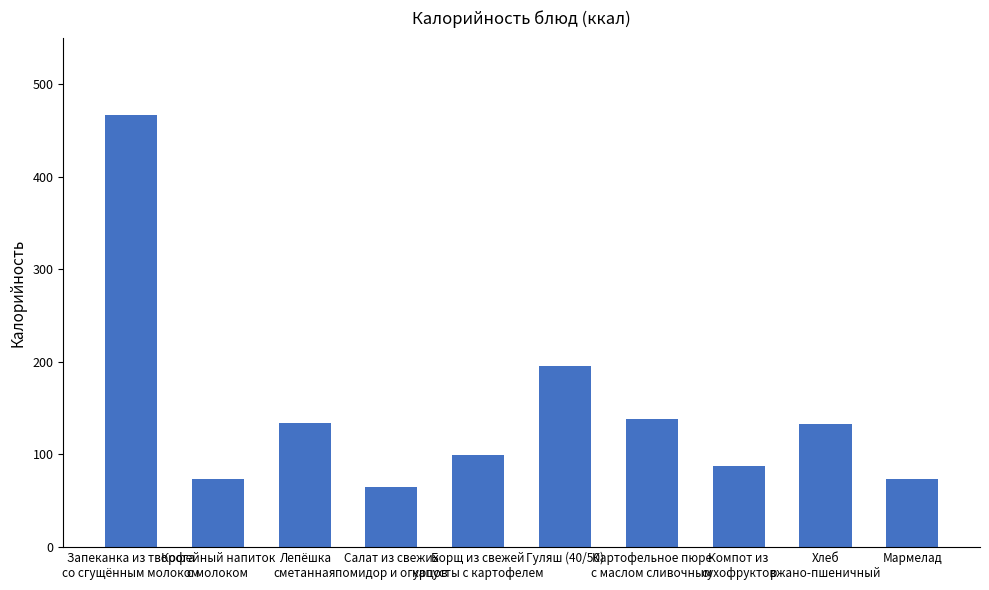

What is the value of the 1st bar from the left?

466.1